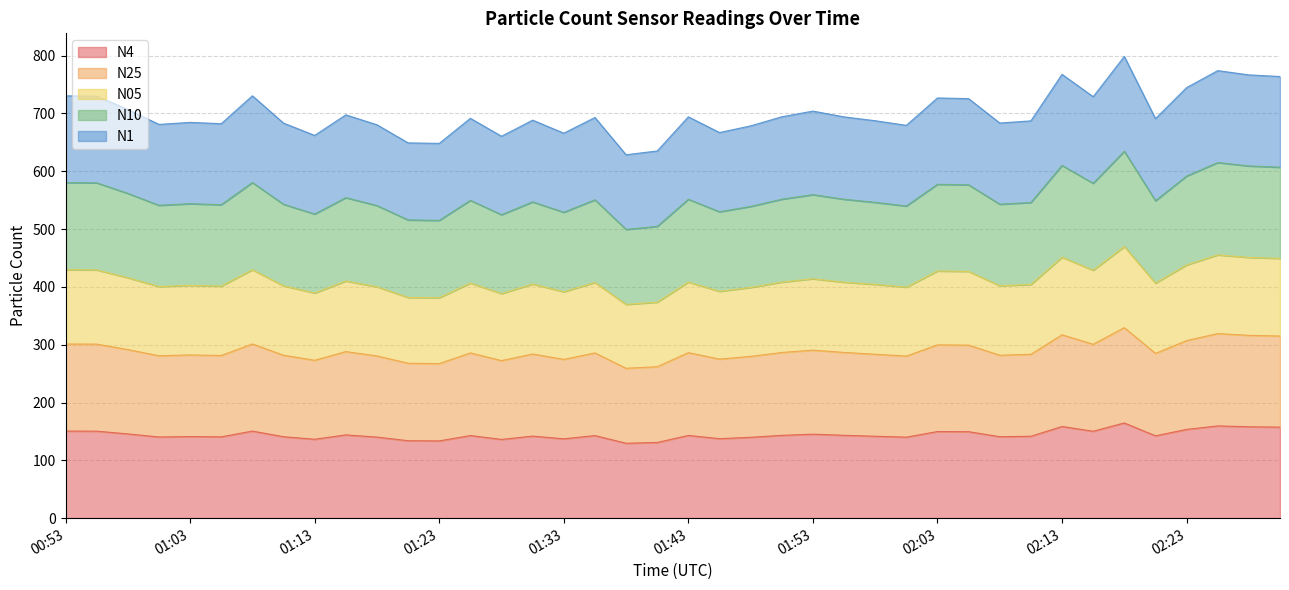

What is the minimum value for N4?

129.7